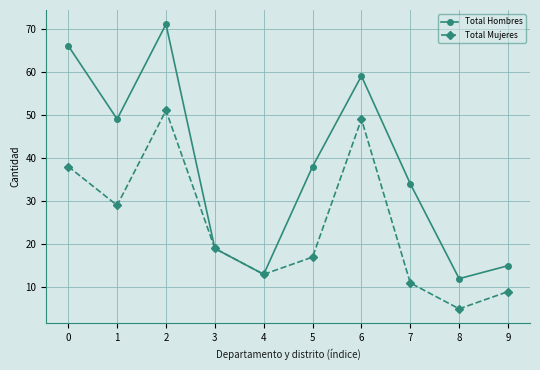

Rank the series by their average value, from lowest to highest.

Total Mujeres, Total Hombres